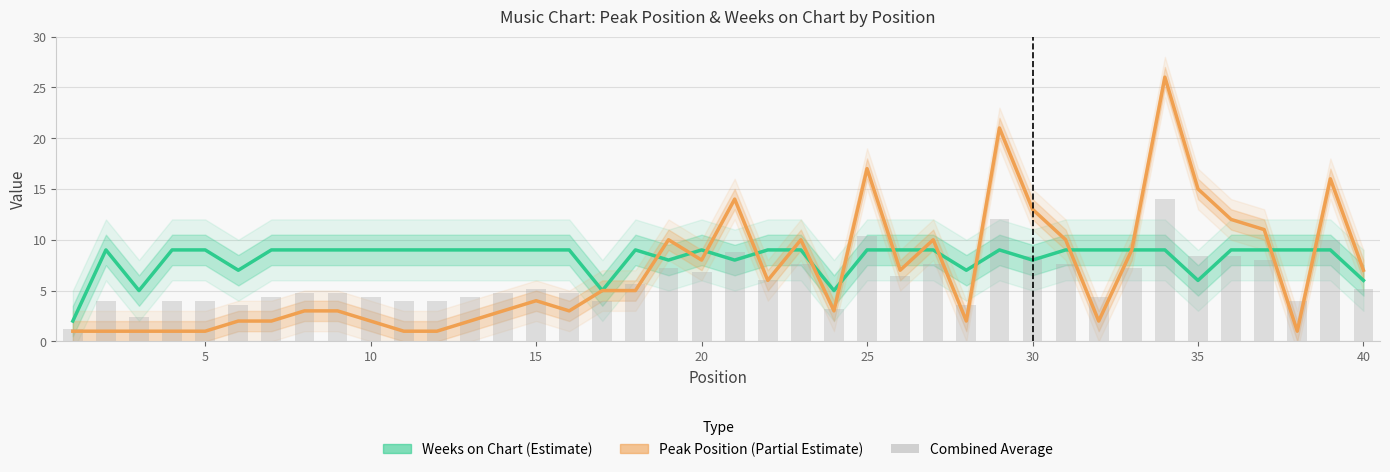

What is the sum of all Weeks on Chart values?

328